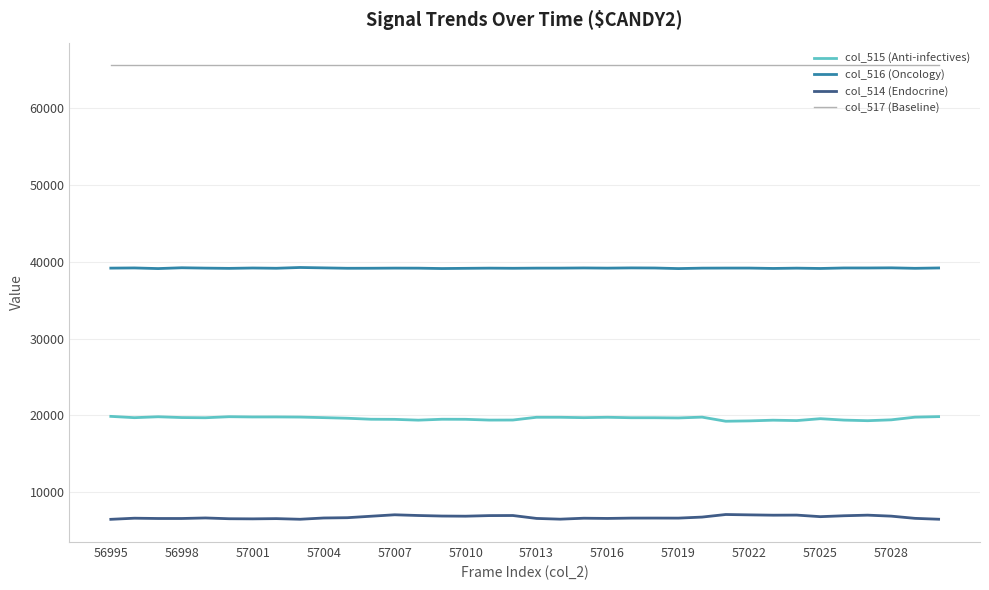

True or false: col_514 (Endocrine) and col_516 (Oncology) cross at least once.

False